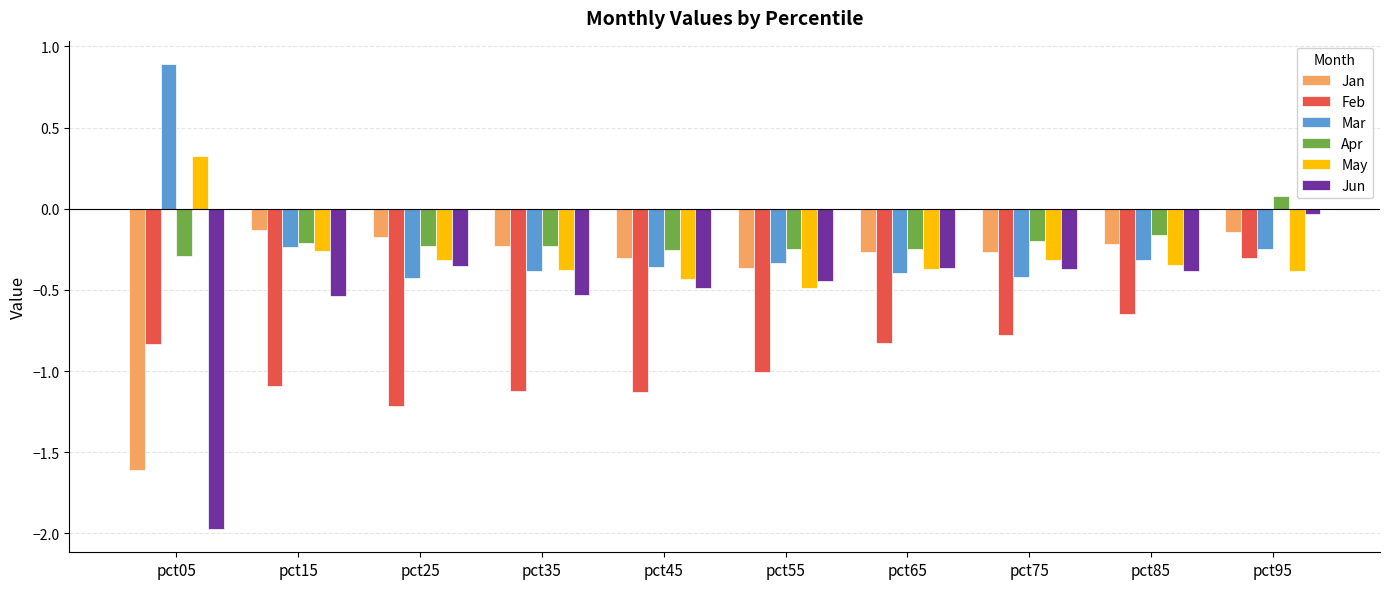

What is the difference between the Apr values at pct25 and pct95?

0.3